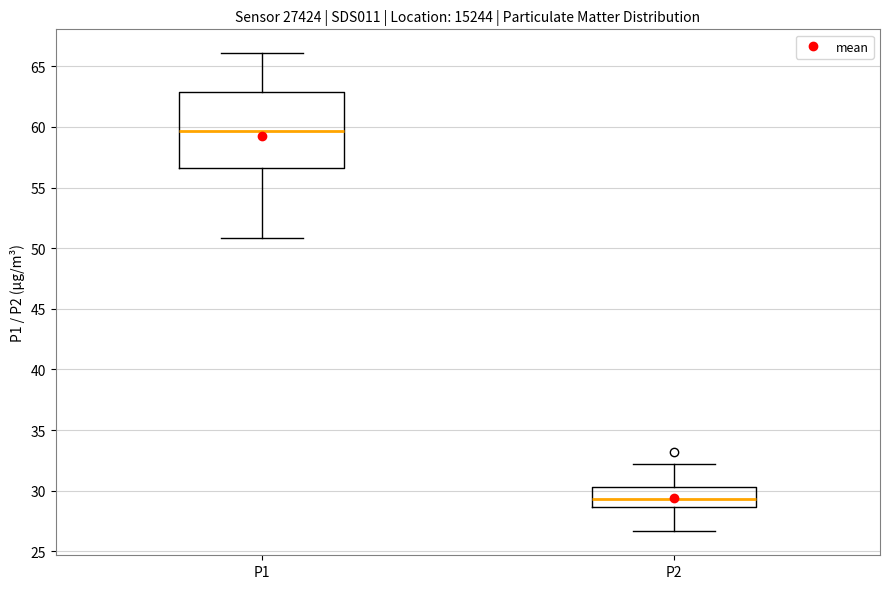

Reading left to right, read every box against the y-axis: the position of its median line, the range the box covers, and the ends of its whiskers. The values are not printed on the chart, so give them approximately, as read against the axis.

P1: median 59.5, box 56.5 to 63.0, whiskers 51.0 to 66.0
P2: median 29.5, box 28.5 to 30.5, whiskers 26.5 to 32.0